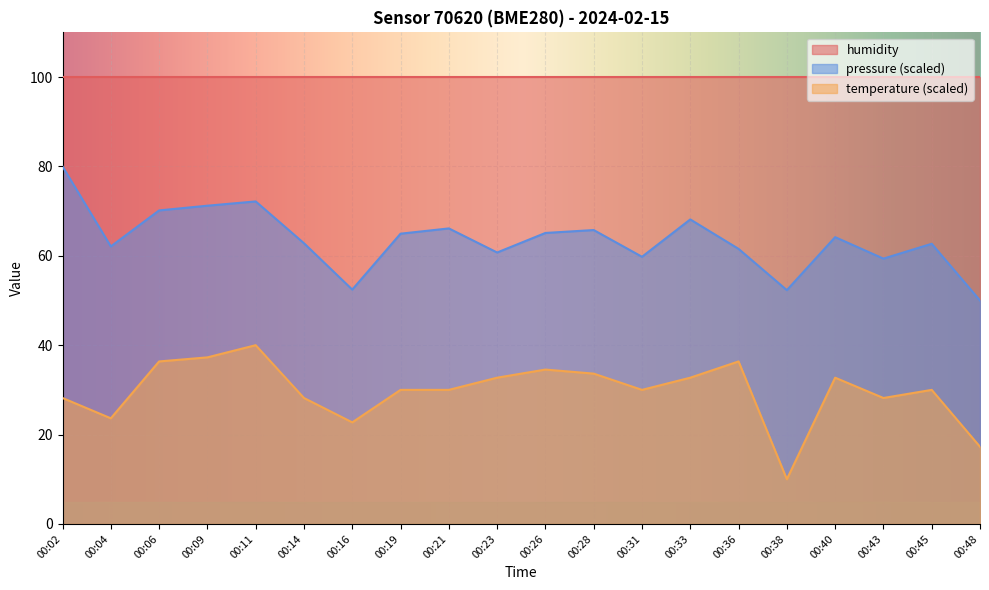

At which label does pressure_norm reach its peak?

00:02